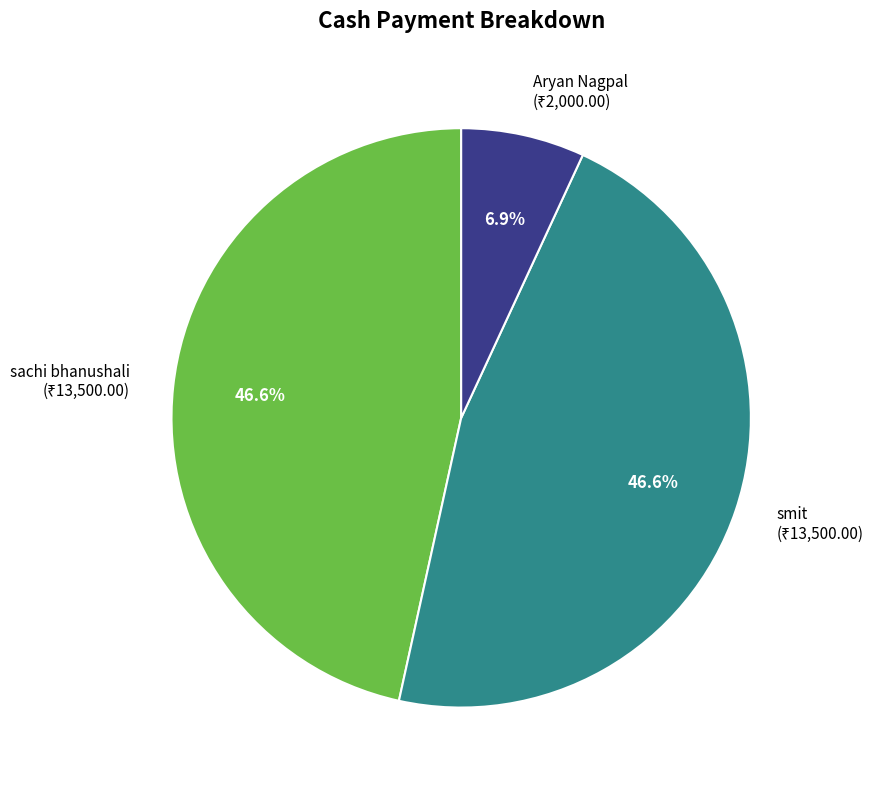

To the nearest percent, what is the average slice percentage?

33%